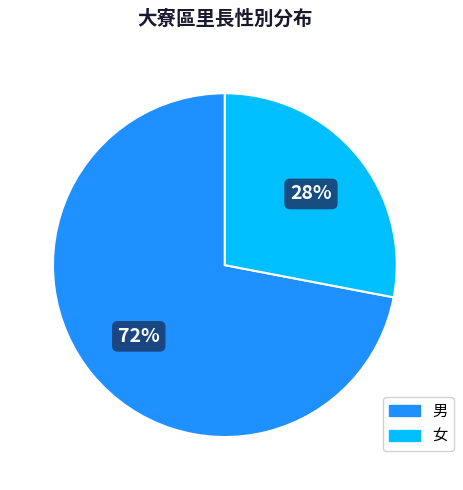

Rank the categories by value from lowest to highest.

女, 男